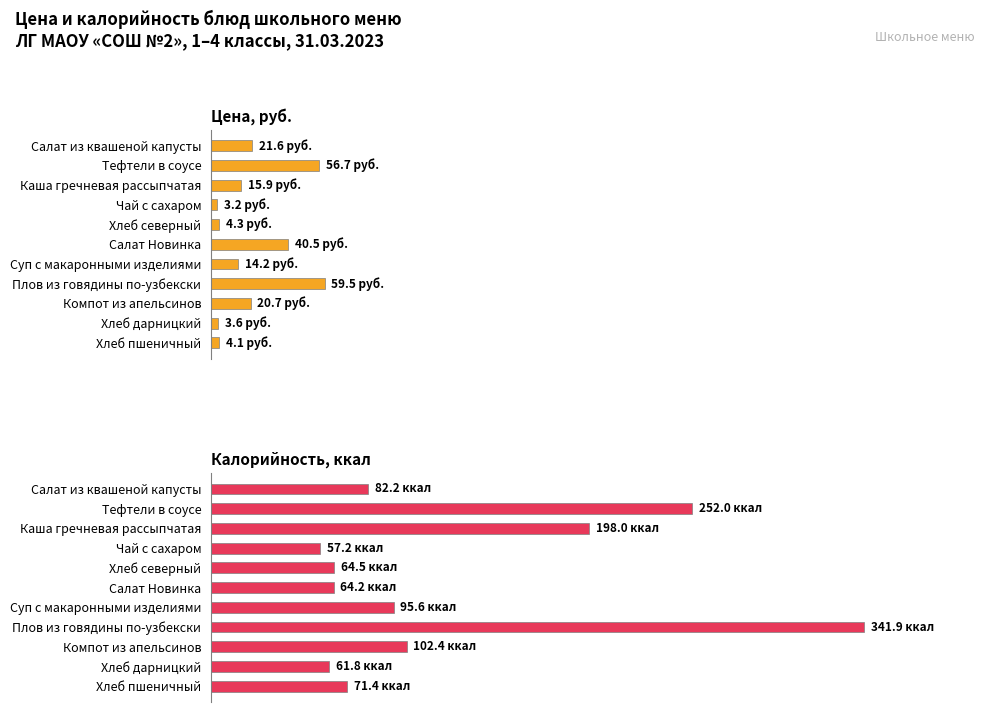

List the labels in order of Цена, руб. value, largest first.

Плов из говядины по-узбекски, Тефтели в соусе, Салат Новинка, Салат из квашеной капусты, Компот из апельсинов, Каша гречневая рассыпчатая, Суп с макаронными изделиями, Хлеб северный, Хлеб пшеничный, Хлеб дарницкий, Чай с сахаром